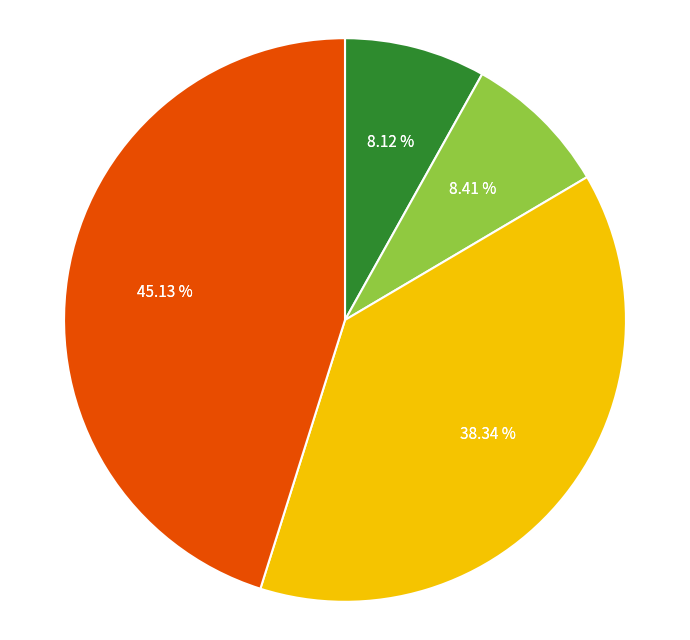

Count the number of slices in the pie.

4